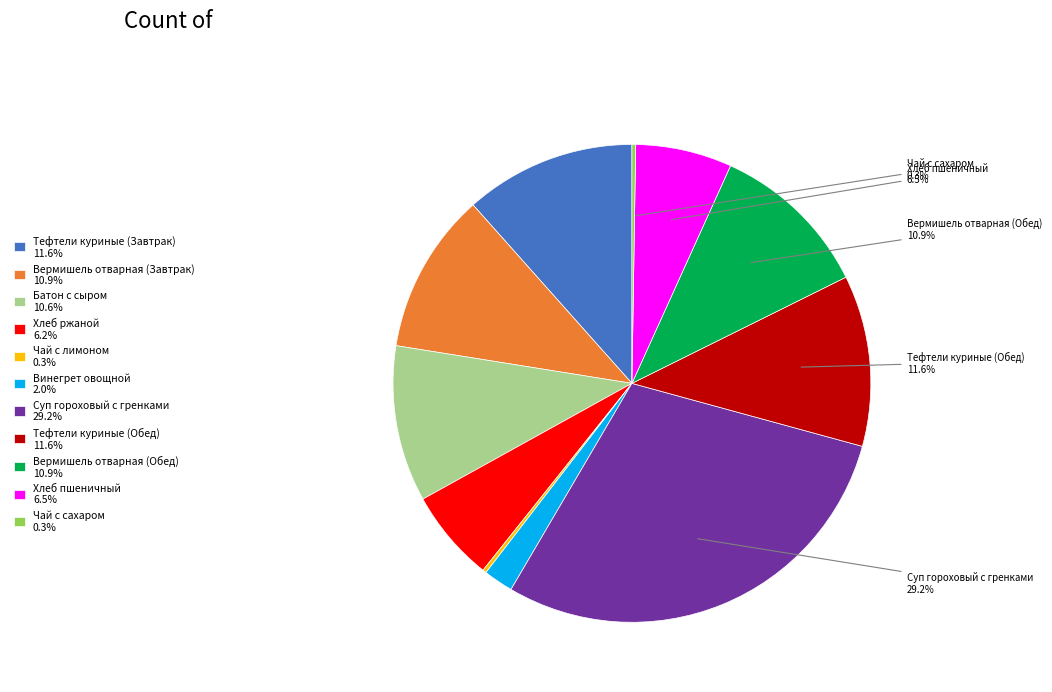

What is the largest slice in the pie chart?

Суп гороховый с гренками